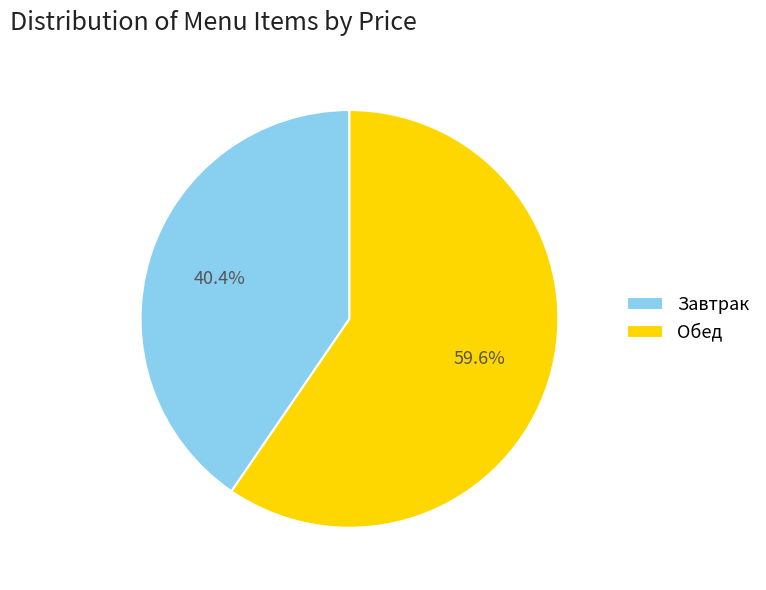

To the nearest percent, what is the difference between the largest and smallest slice percentages?

19%